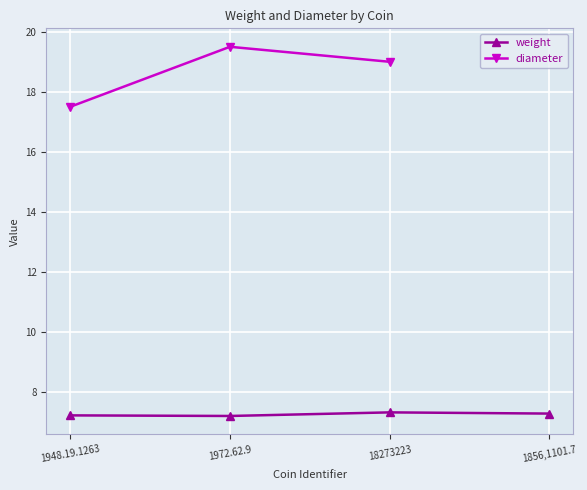

Where is the first local minimum?

1972.62.9